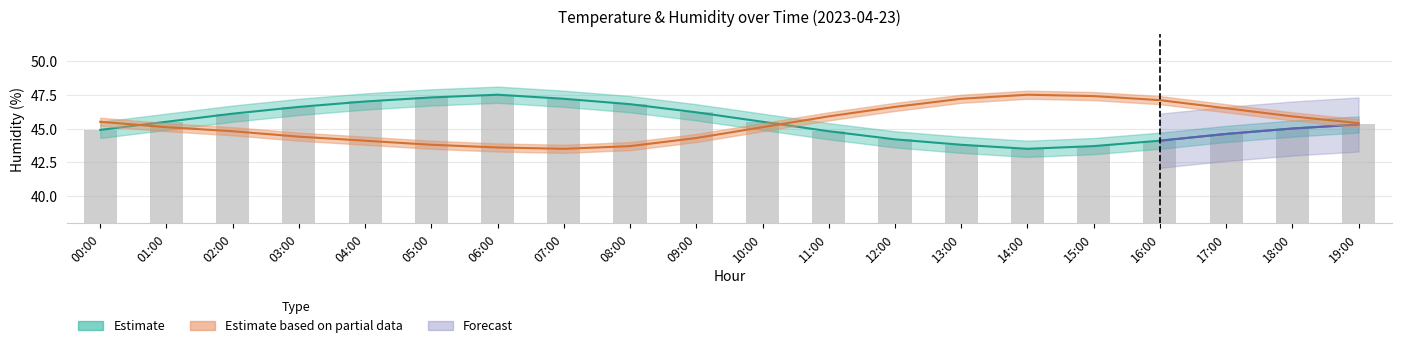

What is the sum of the values at 16:00 and 14:00?

87.6